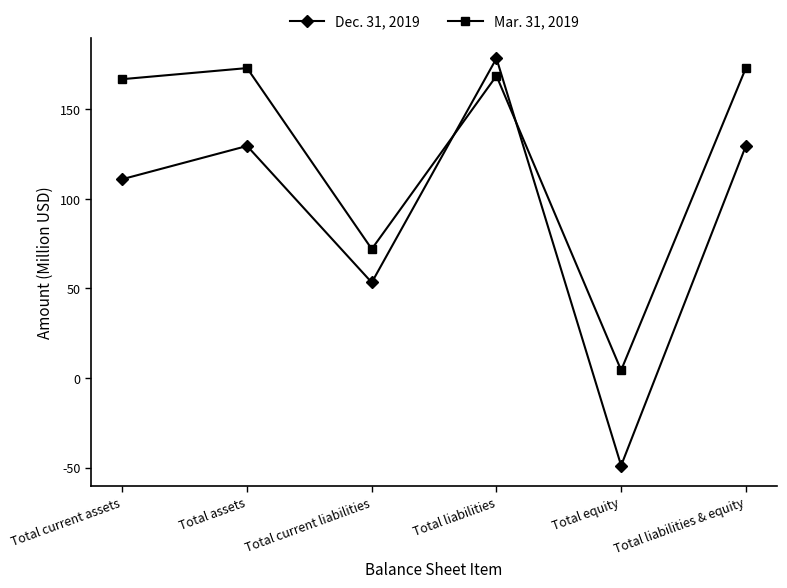

Rank the series by their average value, from lowest to highest.

Dec. 31, 2019, Mar. 31, 2019